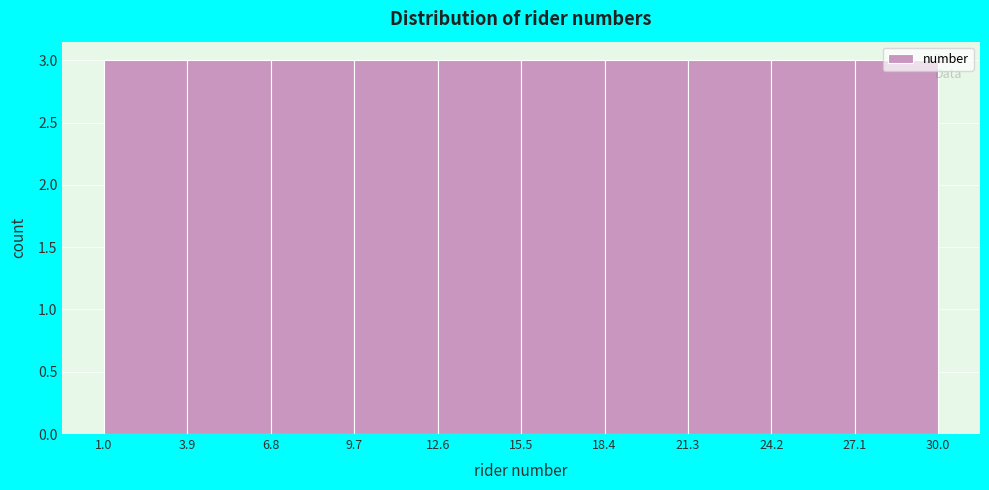

Reading left to right, transcribe this chart: for each bar, give the range it covers on the x-axis and its height. The values are not printed on the chart, so give them approximately, as read against the axis.

1.0 to 3.9: 3
3.9 to 6.8: 3
6.8 to 9.7: 3
9.7 to 12.6: 3
12.6 to 15.5: 3
15.5 to 18.4: 3
18.4 to 21.3: 3
21.3 to 24.2: 3
24.2 to 27.1: 3
27.1 to 30.0: 3